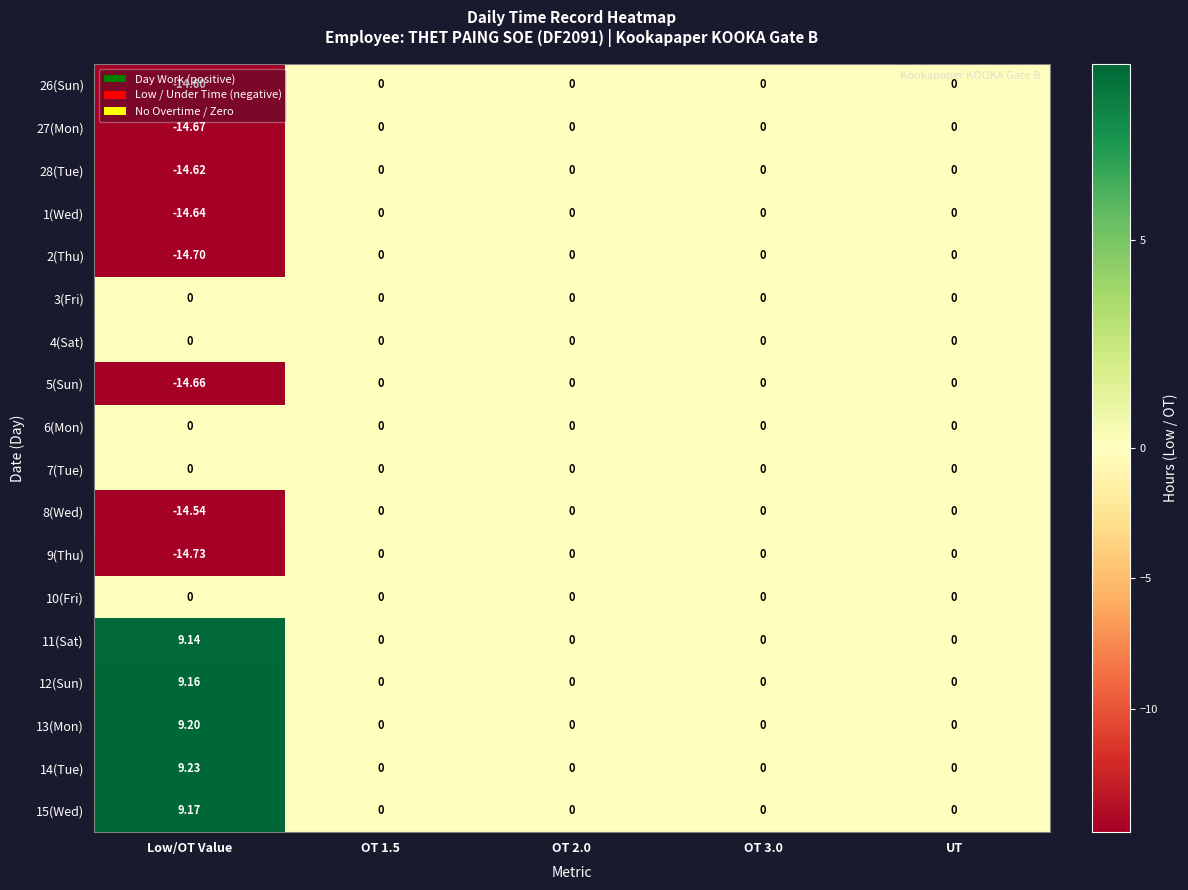

Which label corresponds to the smallest value in the chart?

Low/OT Value